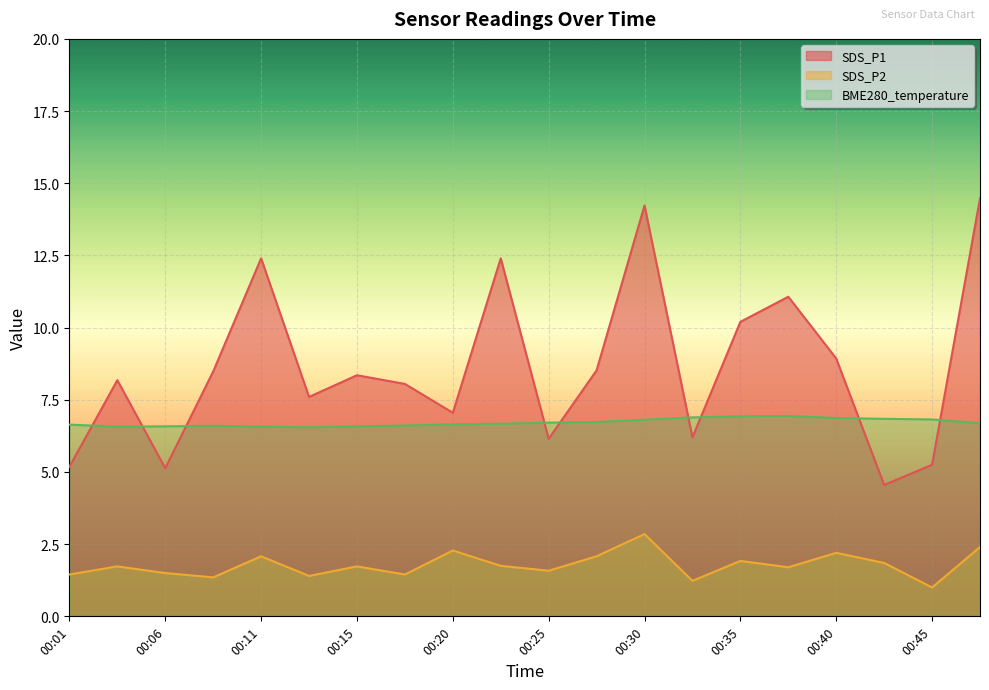

The SDS_P1 series shows 4.0 at 00:03. True or false?

False